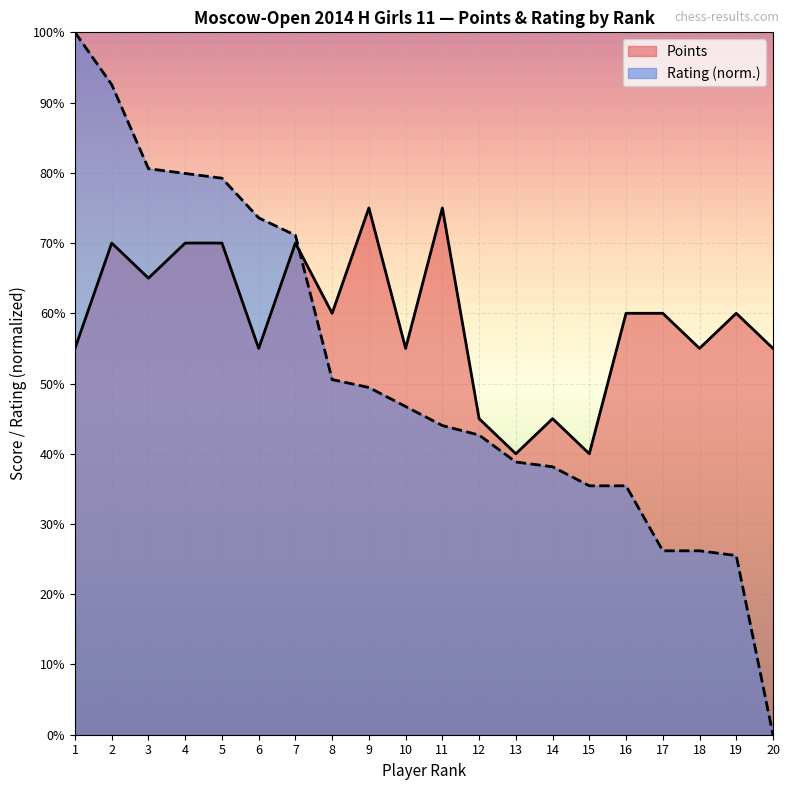

At which category is the sum across all series the highest?

2